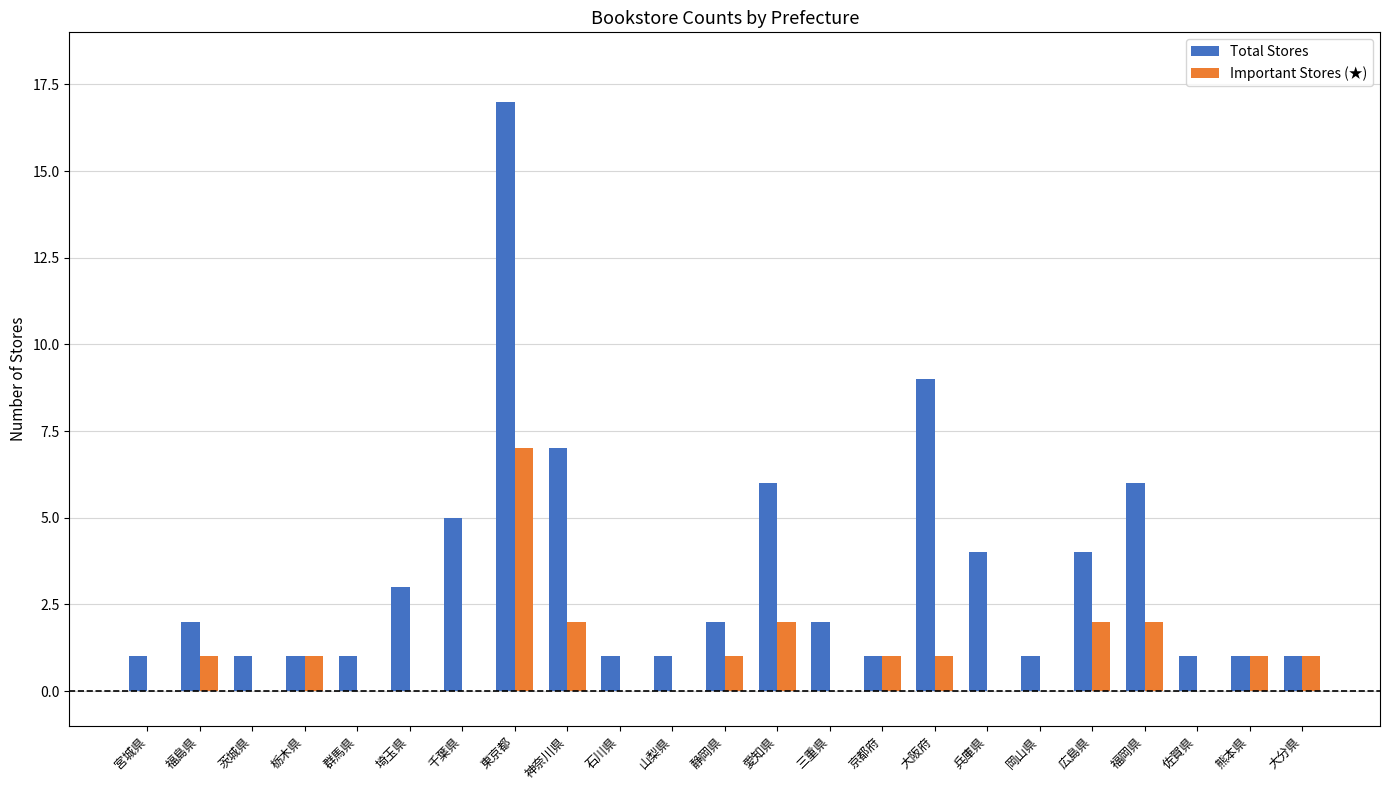

What are all the series names shown in the legend?

Total Stores, Important Stores (★)